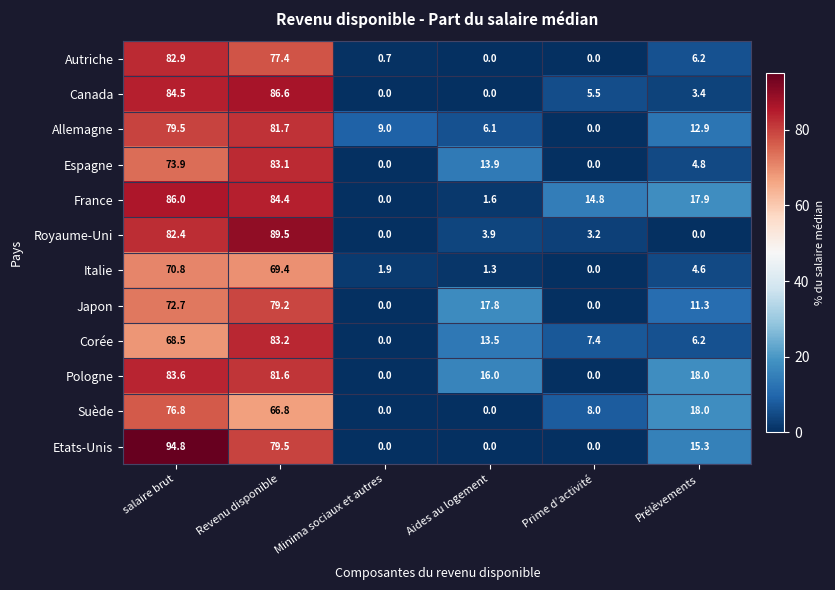

Where does the Corée series first go above 13?

salaire brut